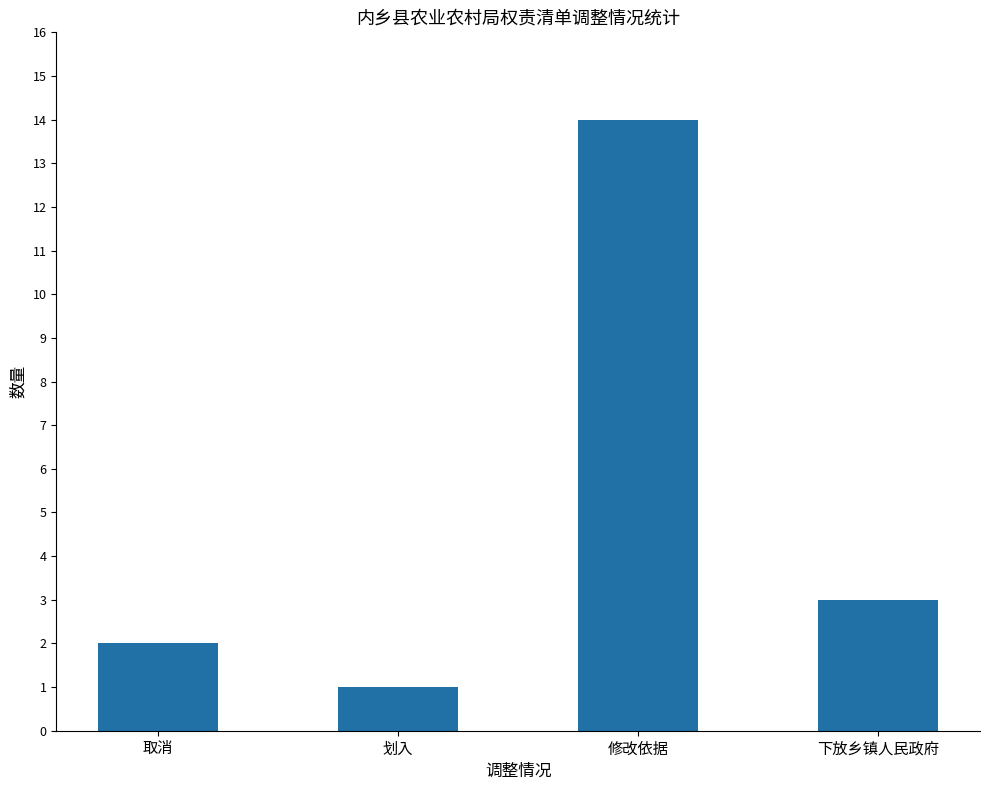

Where is the data nearest to the value 7?

下放乡镇人民政府